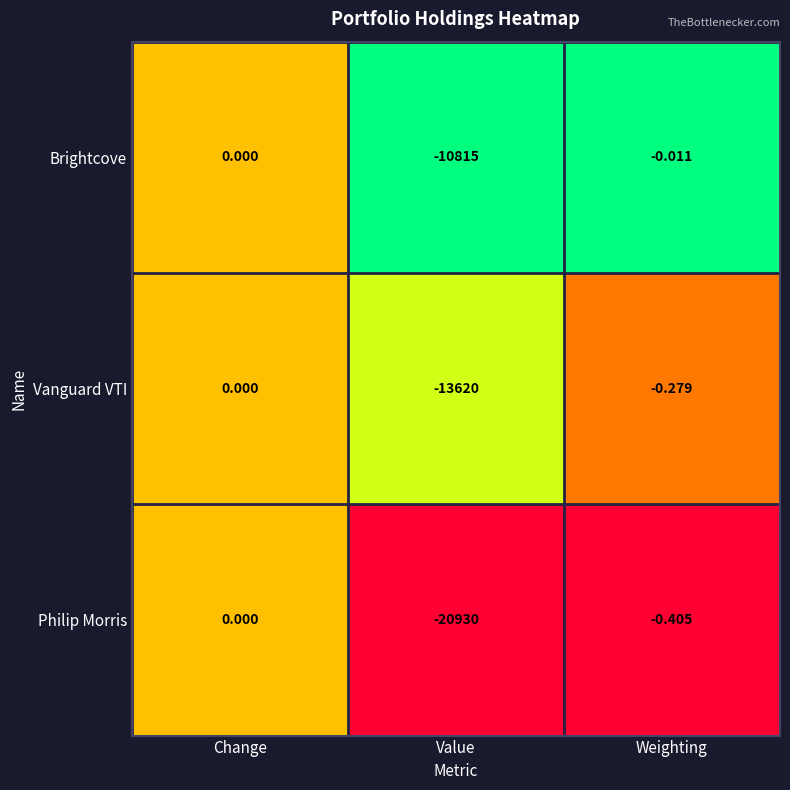

Which category has the highest value across all series?

Change